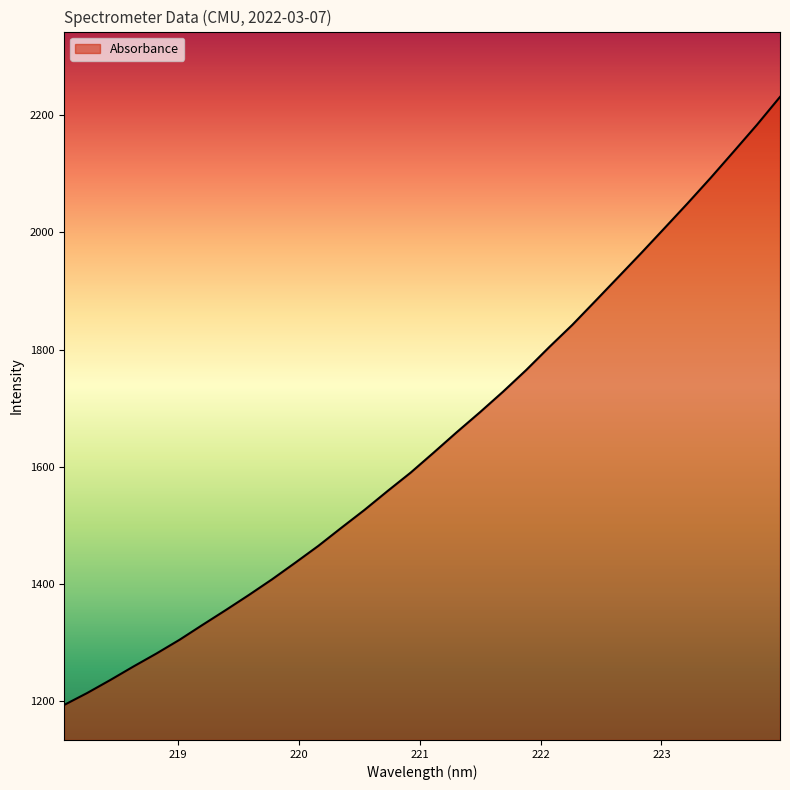

What is the difference between the maximum and minimum values?

1038.0